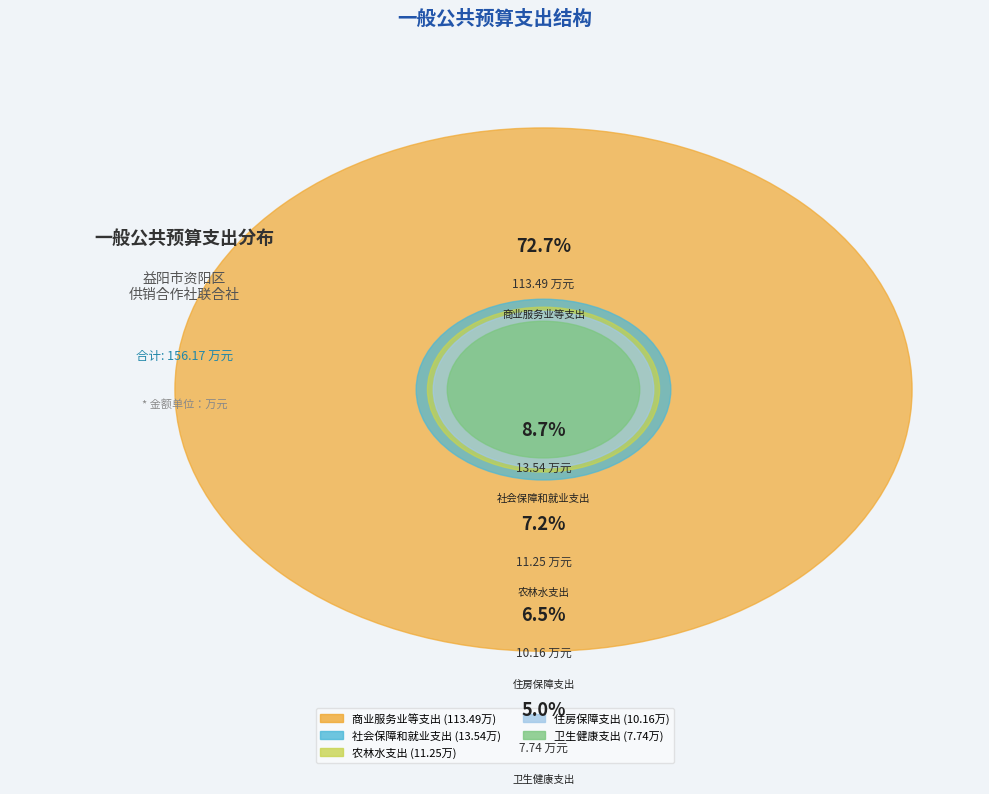

How many segments does this pie chart have?

5